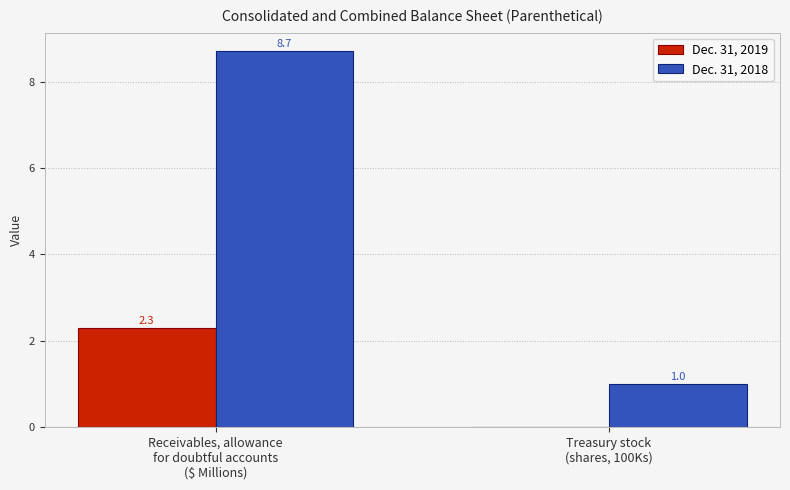

What is the sum of all Dec. 31, 2018 values?

9.7